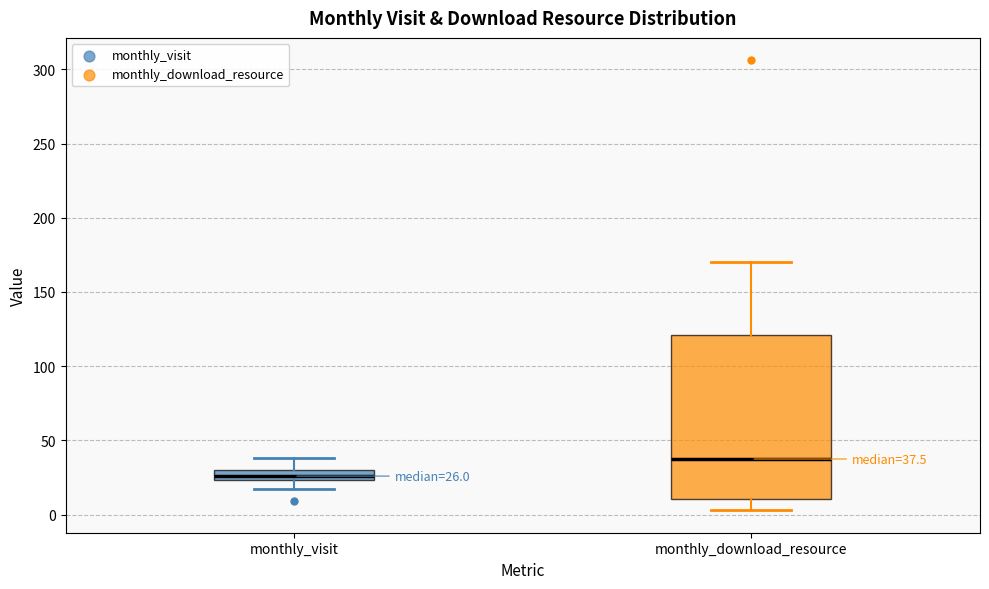

Which box's median line is the highest?

monthly_download_resource